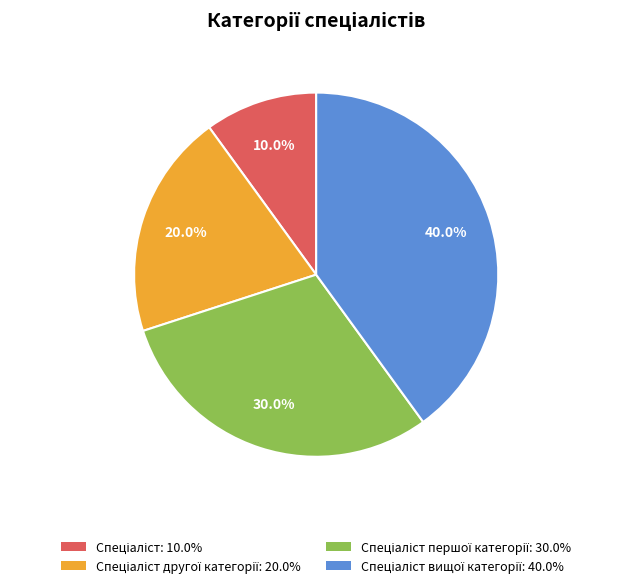

Is there a majority slice in this chart?

No